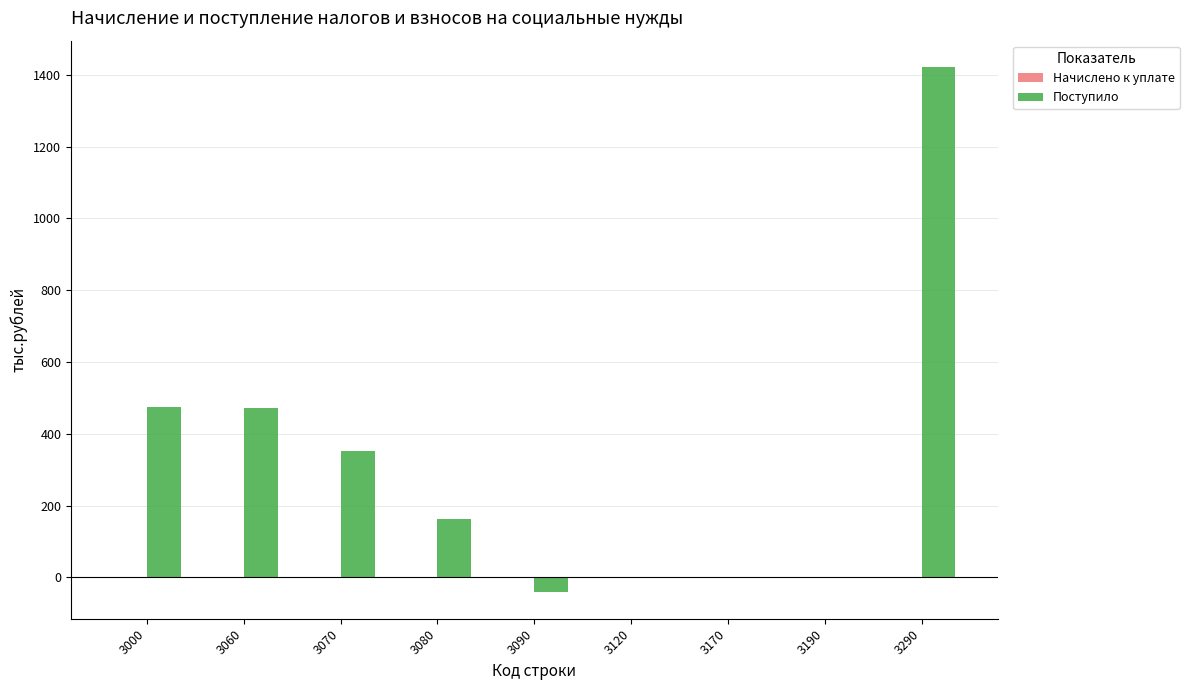

True or false: the data shows 505 at 3070.

False